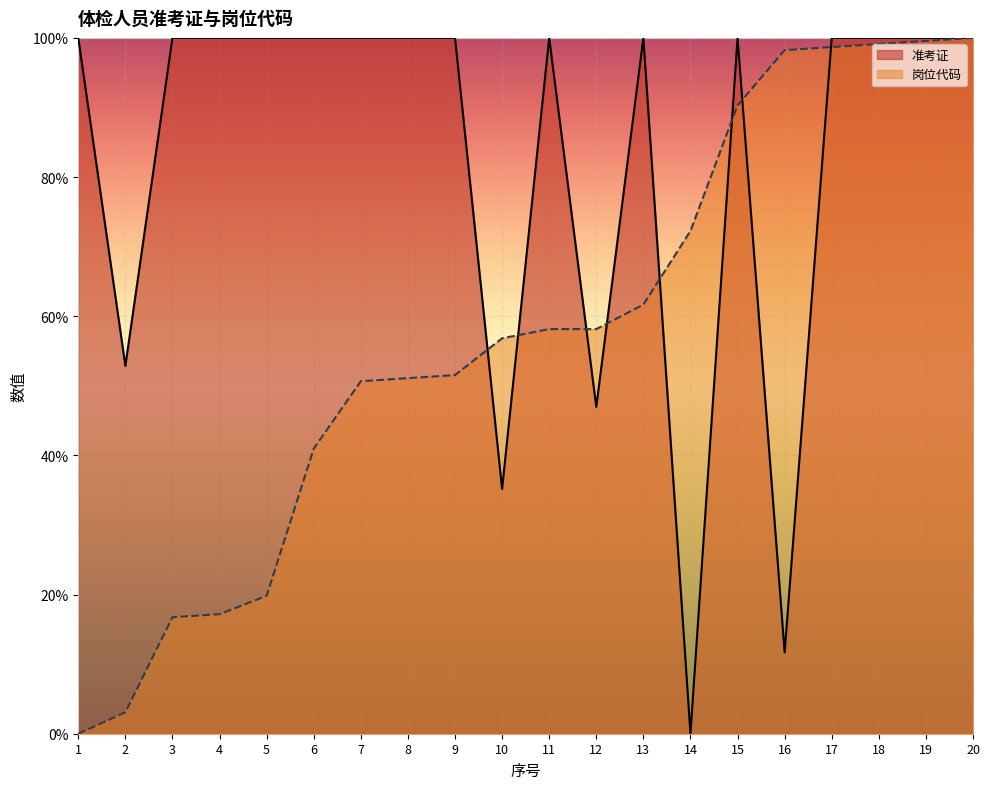

How many lines are shown in the chart?

2